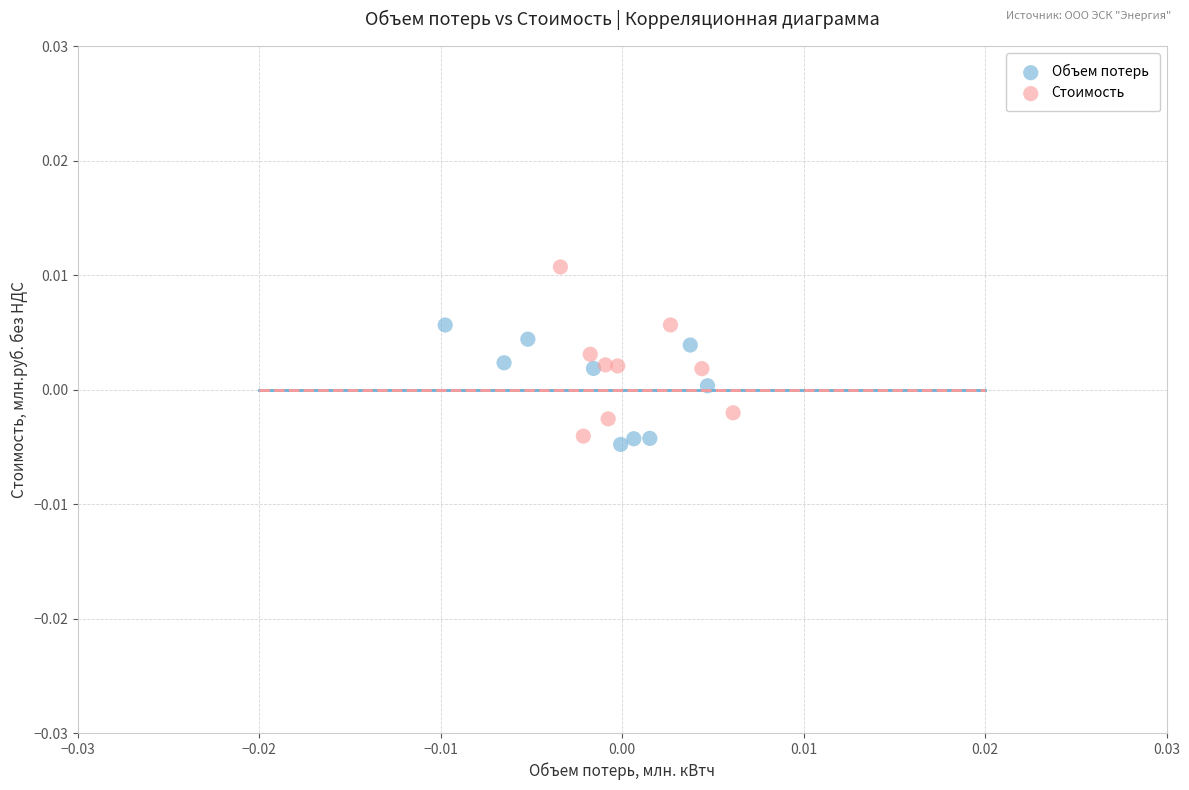

What are all the series names shown in the legend?

Объем потерь, Стоимость